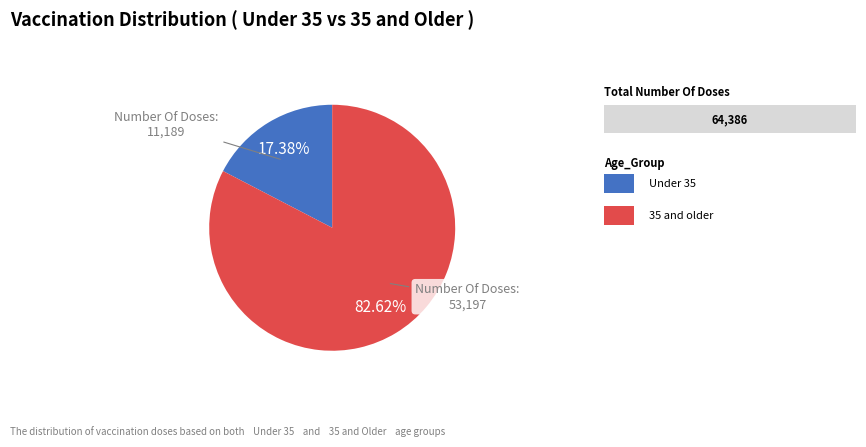

Does any single category account for the majority?

Yes